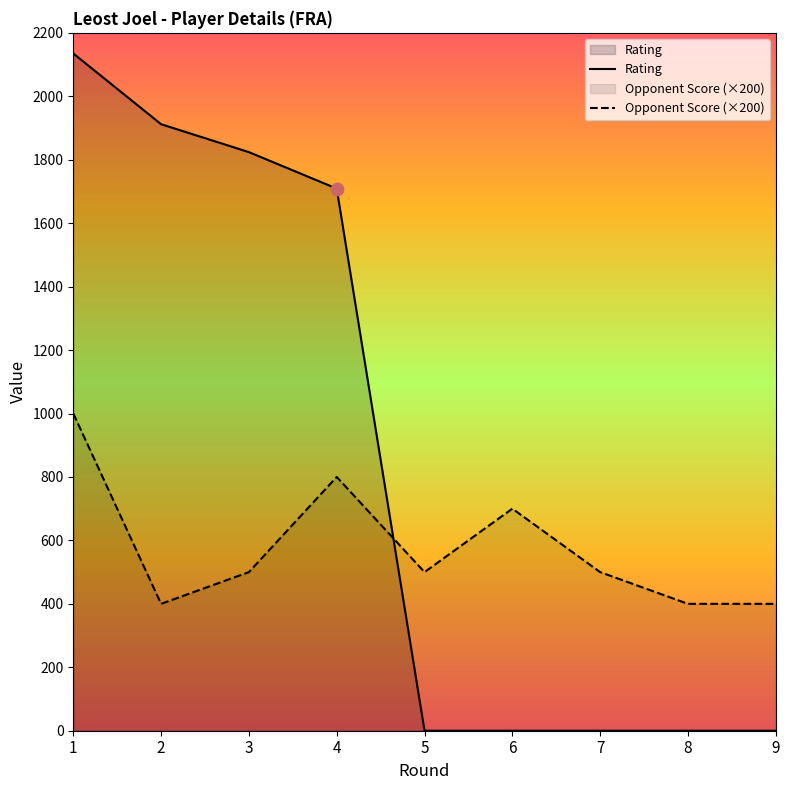

Is the value of Rating at 1 greater than the value of Opponent Score (×200) at 2?

Yes